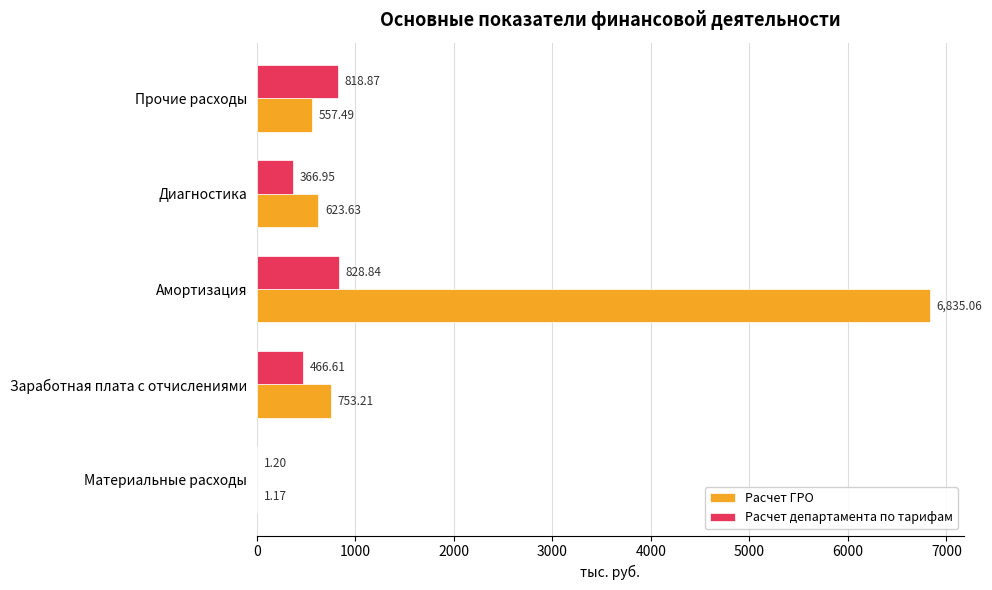

What is the sum of the Расчет департамента по тарифам values at Амортизация and Материальные расходы?

830.0